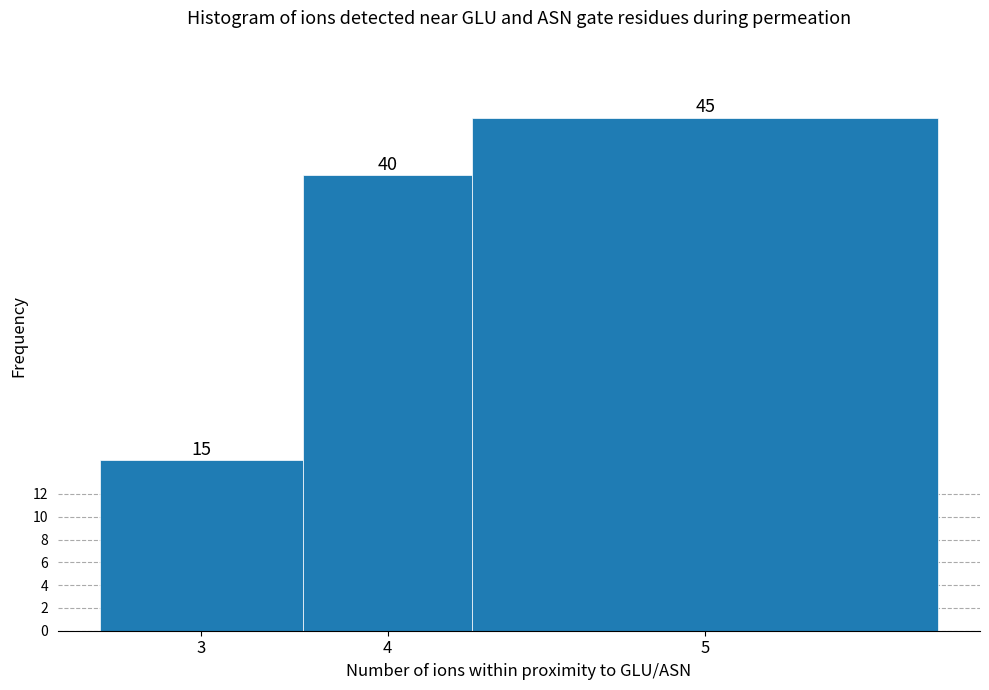

Reading right to left, list all the values displayed in this chart.

5=45	4=40	3=15